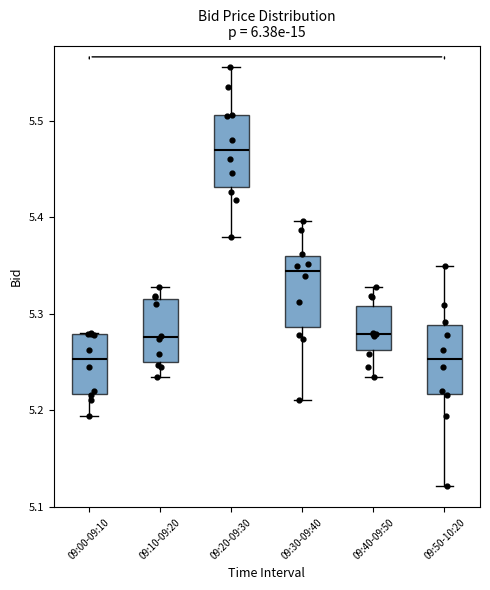

Reading left to right, transcribe this box plot: for each box, give where its median line is, the range the box spans, and where its two whiskers end, as read against the y-axis. The values are not printed on the chart, so give them approximately, as read against the axis.

09:00-09:10: median 5.25, box 5.22 to 5.28, whiskers 5.19 to 5.28
09:10-09:20: median 5.28, box 5.25 to 5.32, whiskers 5.23 to 5.33
09:20-09:30: median 5.47, box 5.43 to 5.51, whiskers 5.38 to 5.56
09:30-09:40: median 5.34, box 5.29 to 5.36, whiskers 5.21 to 5.40
09:40-09:50: median 5.28, box 5.26 to 5.31, whiskers 5.23 to 5.33
09:50-10:20: median 5.25, box 5.22 to 5.29, whiskers 5.12 to 5.35